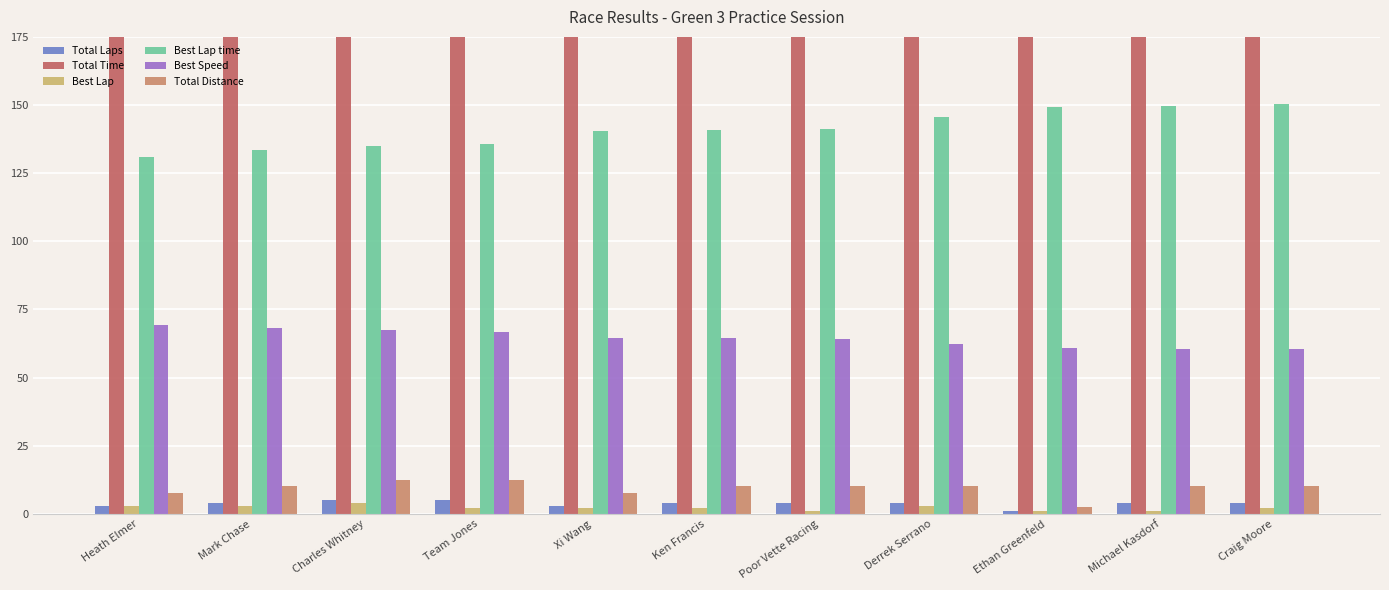

Reading left to right, transcribe all the data shown in this chart.

Total Laps: 3.0	4.0	5.0	5.0	3.0	4.0	4.0	4.0	1.0	4.0	4.0
Total Time: 406.5	579.2	699.6	710.8	496.5	669.7	639.9	665.4	652.3	636.8	661.9
Best Lap: 3.0	3.0	4.0	2.0	2.0	2.0	1.0	3.0	1.0	1.0	2.0
Best Lap time: 131.0	133.4	134.8	135.6	140.6	140.7	141.1	145.8	149.2	149.8	150.3
Best Speed: 69.2	68.0	67.3	66.9	64.5	64.5	64.3	62.2	60.8	60.6	60.4
Total Distance: 7.6	10.1	12.6	12.6	7.6	10.1	10.1	10.1	2.5	10.1	10.1